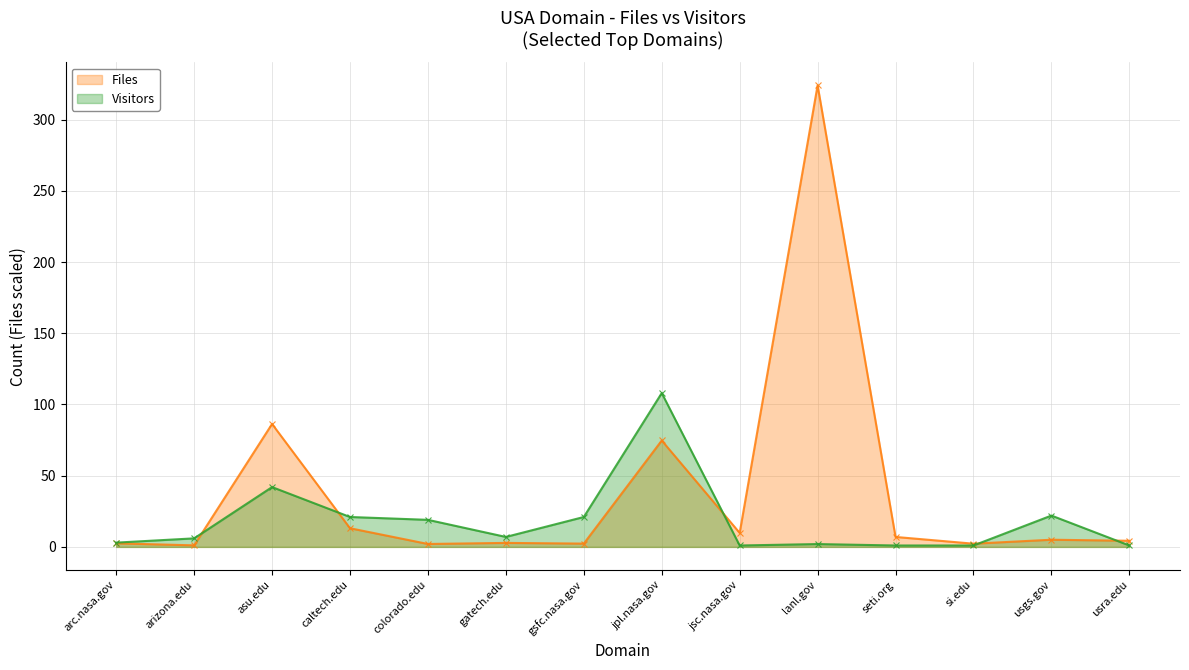

Between which two adjacent categories do Visitors and Files first intersect?

arizona.edu and asu.edu